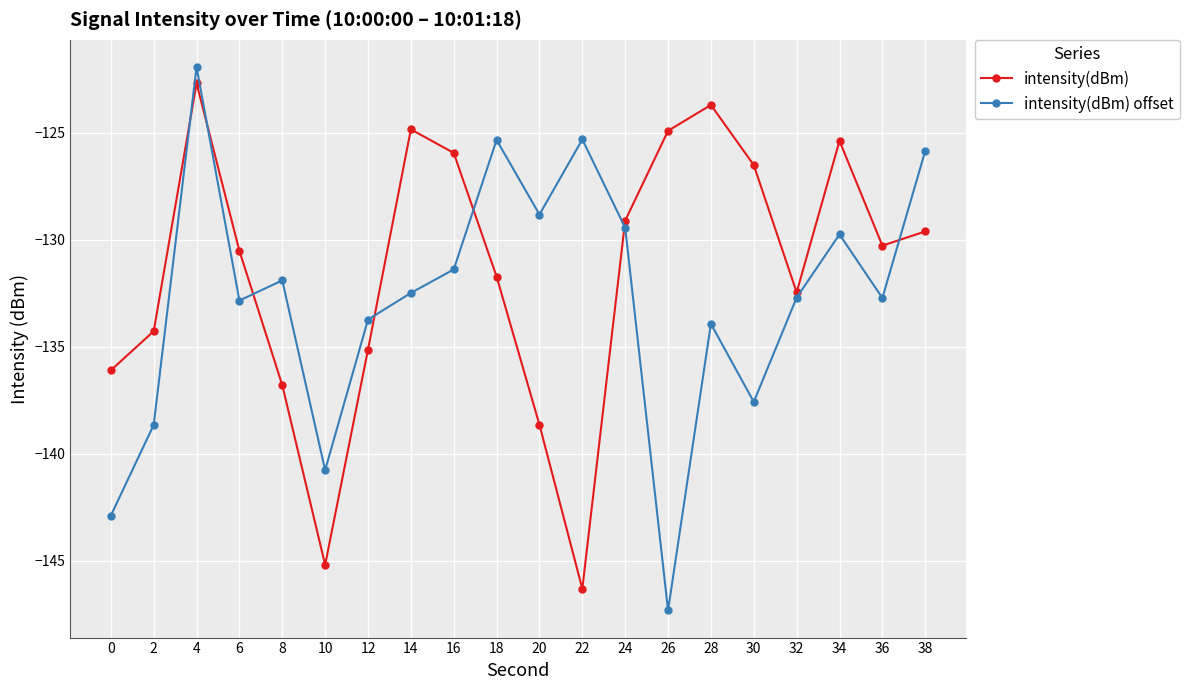

Which series has the largest total across all categories?

intensity(dBm)